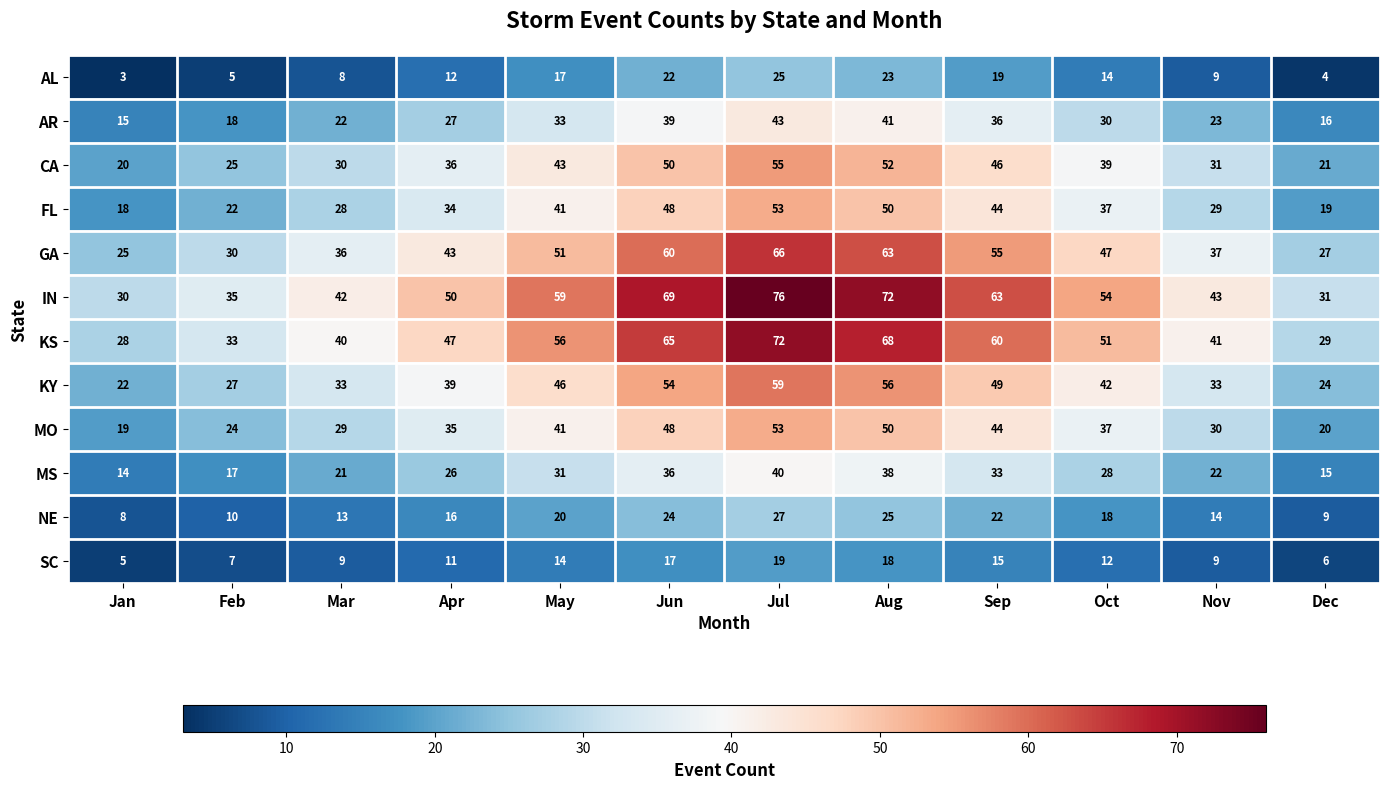

At which category is the sum across all series the highest?

Jul